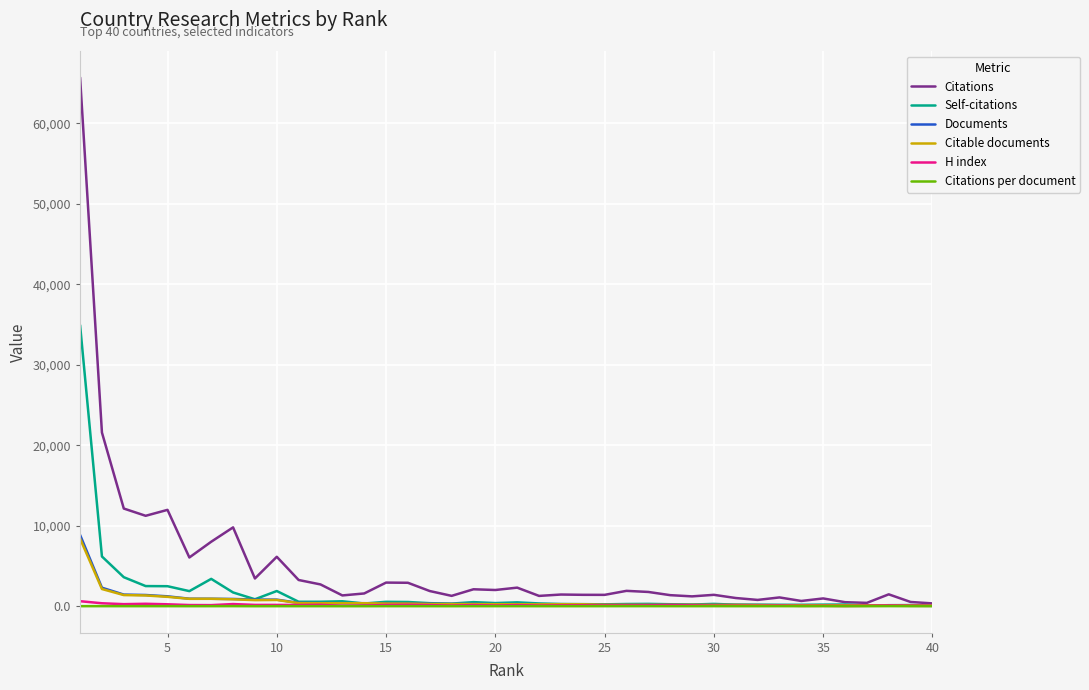

What is the average value of the Documents series?

657.7